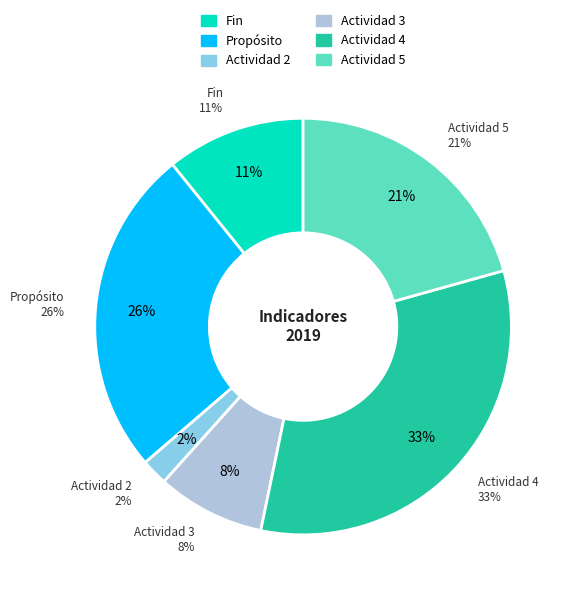

Is there any slice that represents more than half of the pie?

No